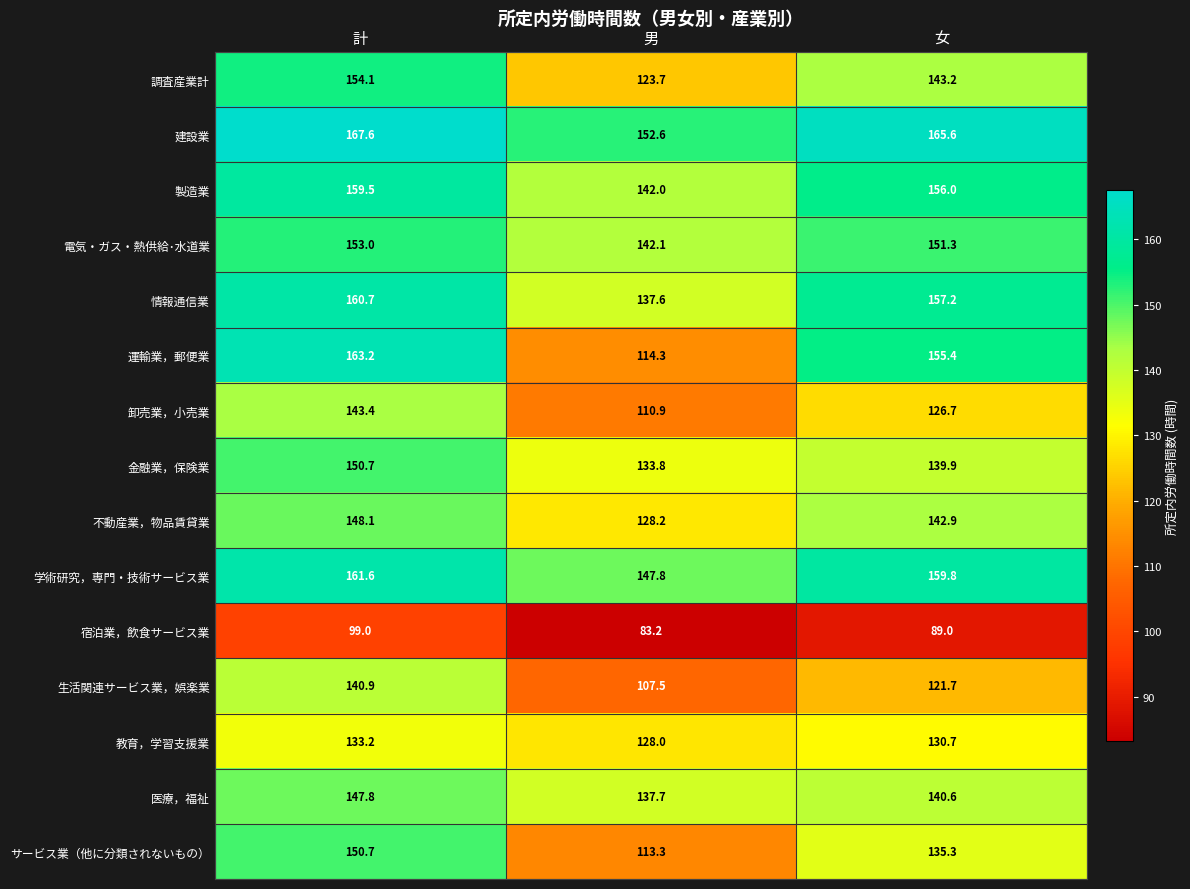

True or false: 不動産業，物品賃貸業 has a value of 128.2 at 男.

True